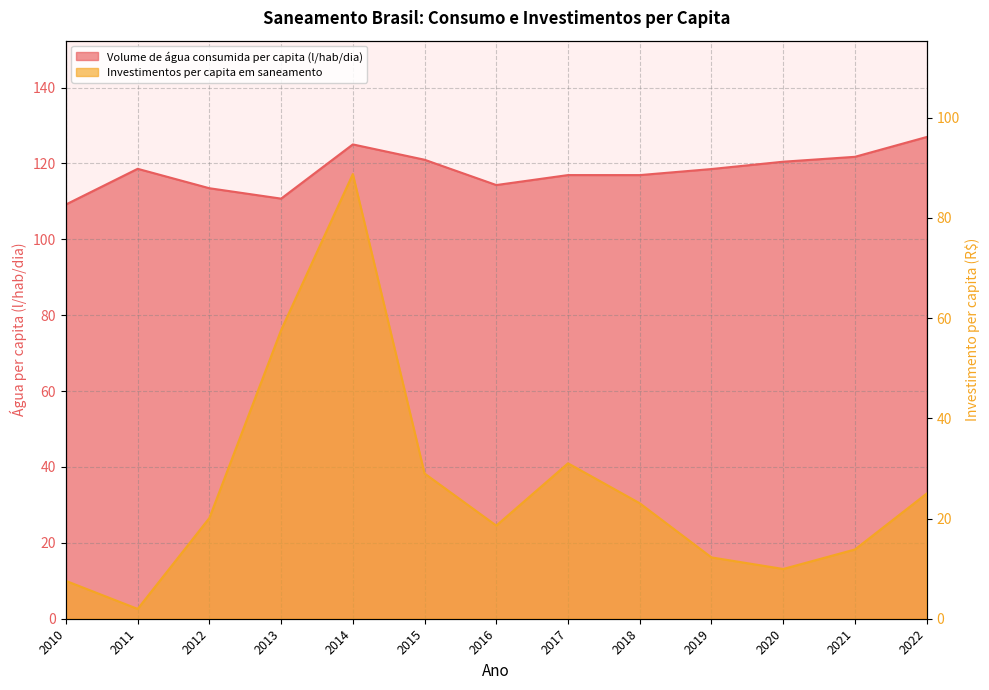

List the series in order of their peak value, highest first.

Volume de água consumida per capita (l/hab/dia), Investimentos per capita em saneamento